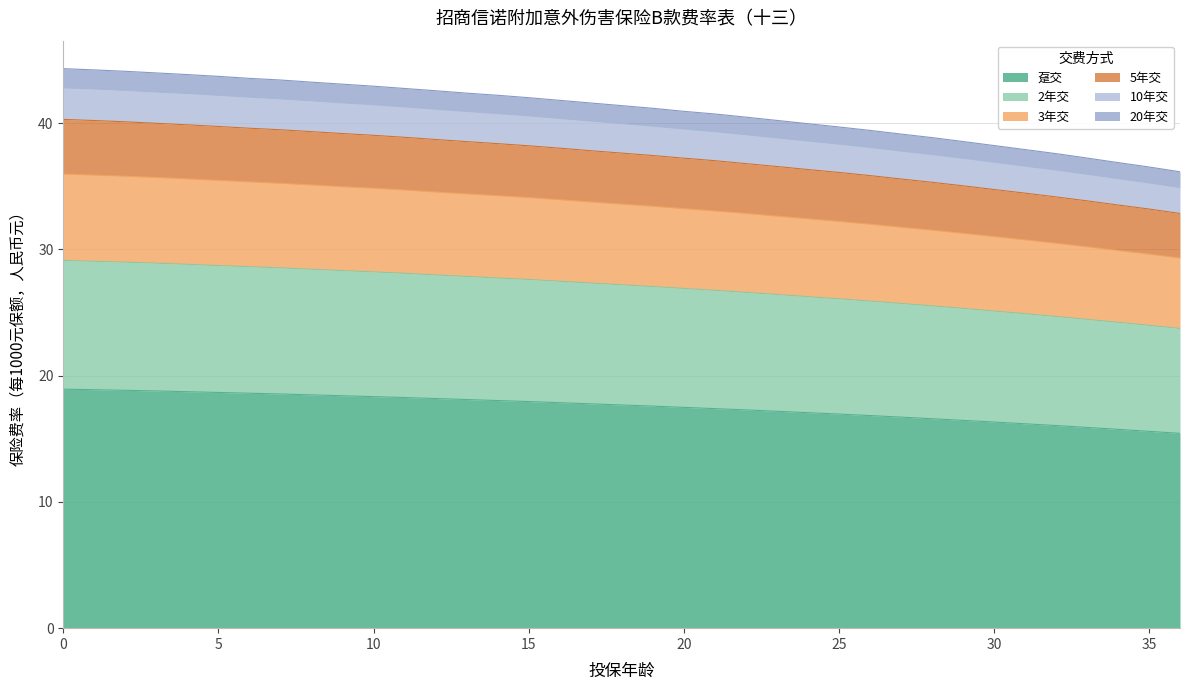

What is the total value across all series at 15?

42.0